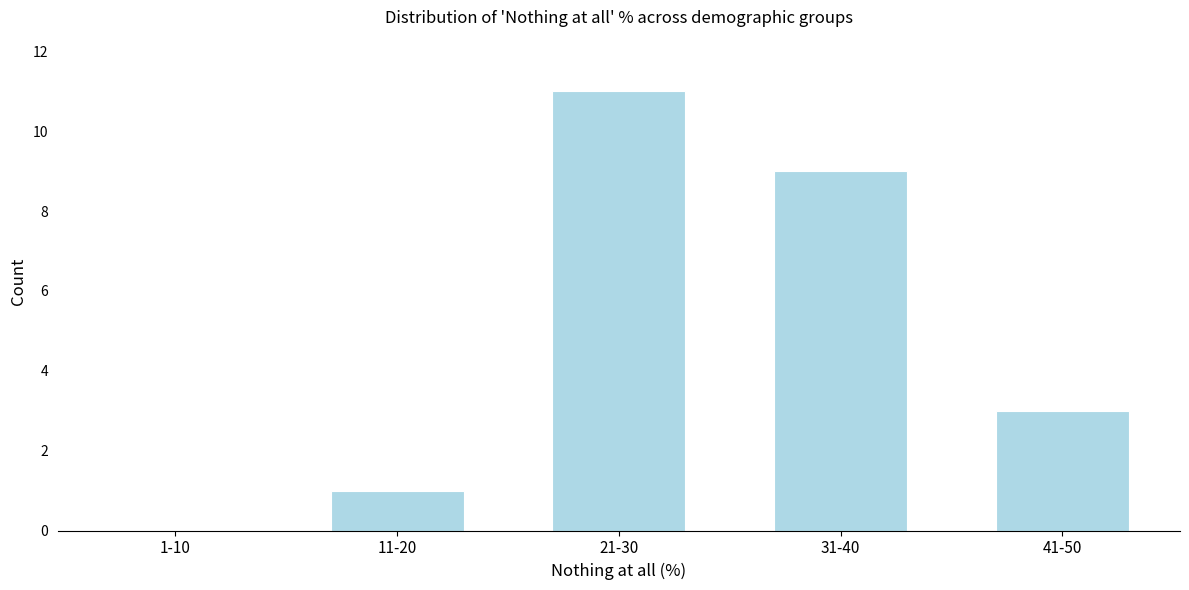

Reading left to right, transcribe all the data shown in this chart.

1-10=0	11-20=1	21-30=11	31-40=9	41-50=3